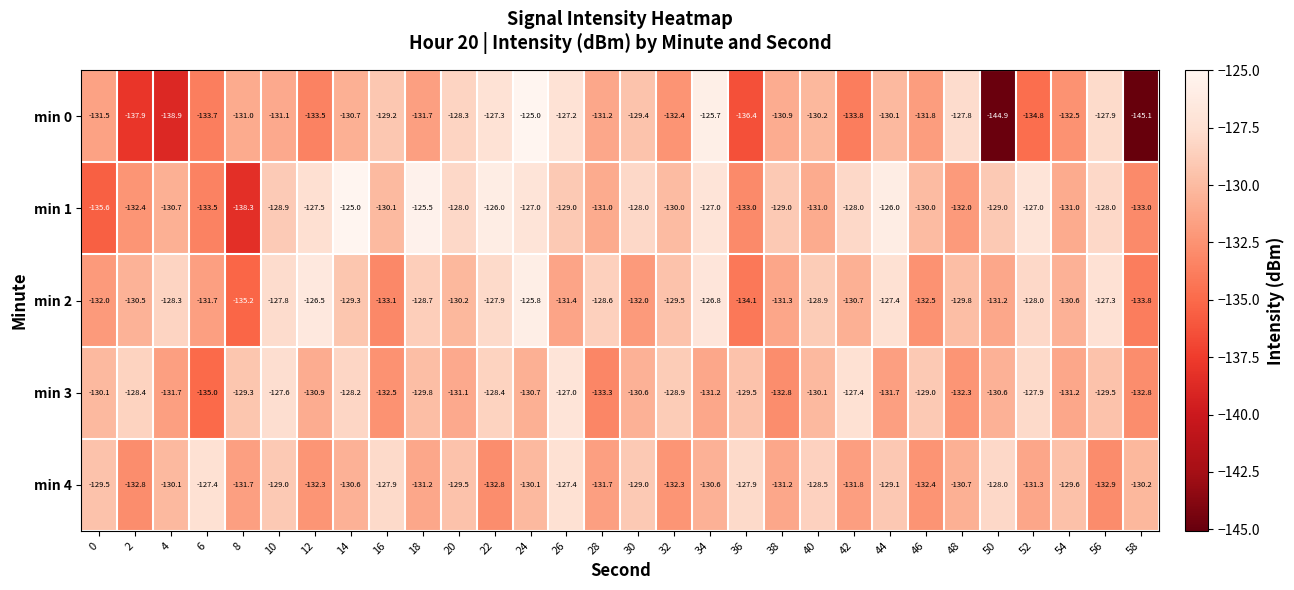

How many distinct data groups are displayed?

5